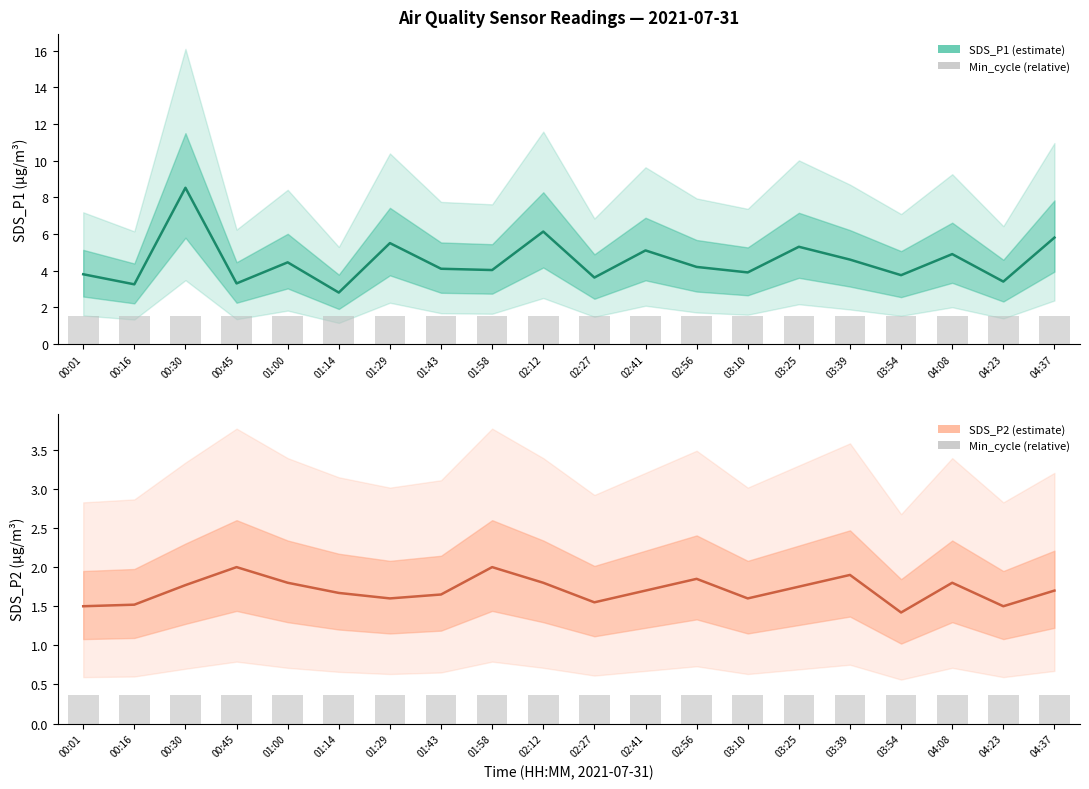

How many groups of bars are there?

20